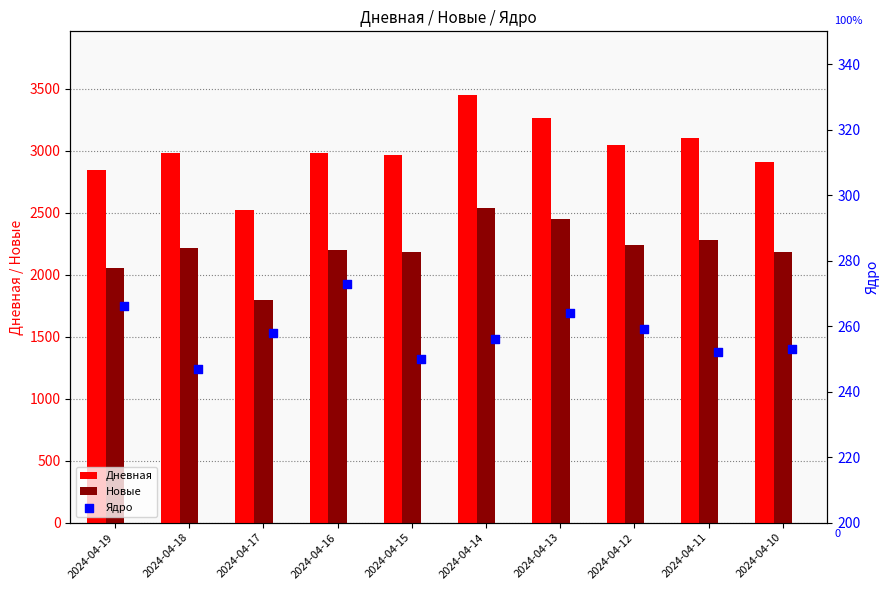

Which series reaches the maximum Y coordinate?

Дневная